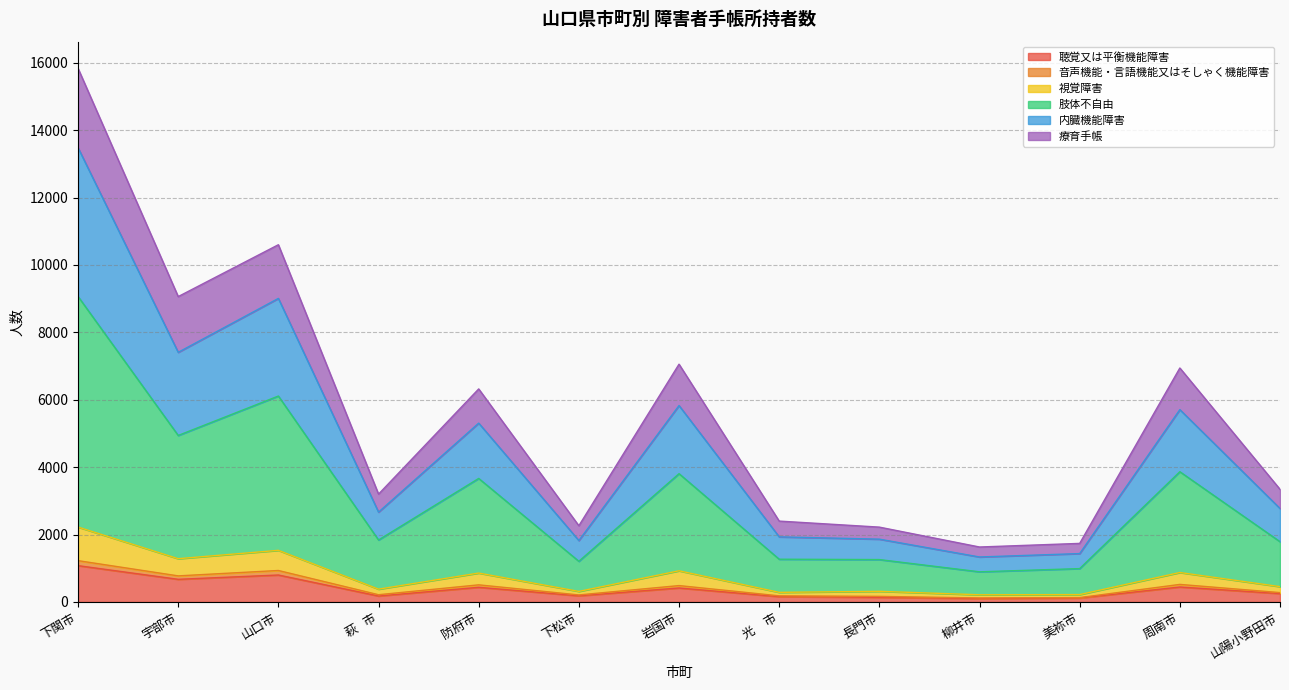

Where is the first local minimum for 聴覚又は平衡機能障害?

宇部市